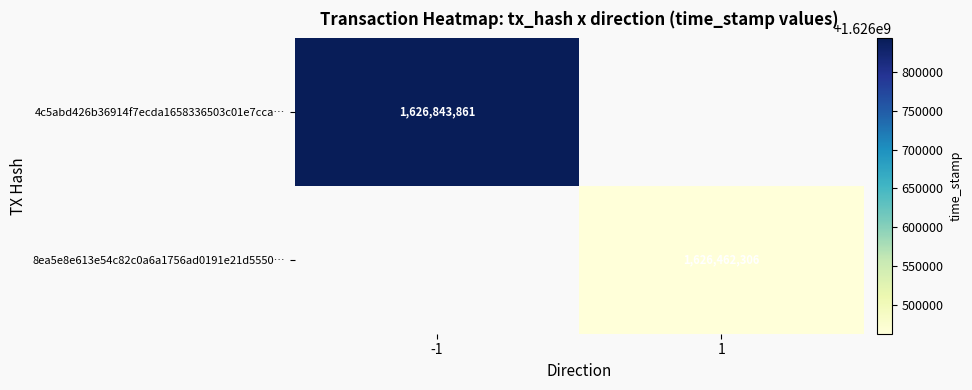

Is the value of 4c5abd426b36914f7ecda1658336503c01e7cca… at -1 greater than the value of 8ea5e8e613e54c82c0a6a1756ad0191e21d5550… at 1?

Yes